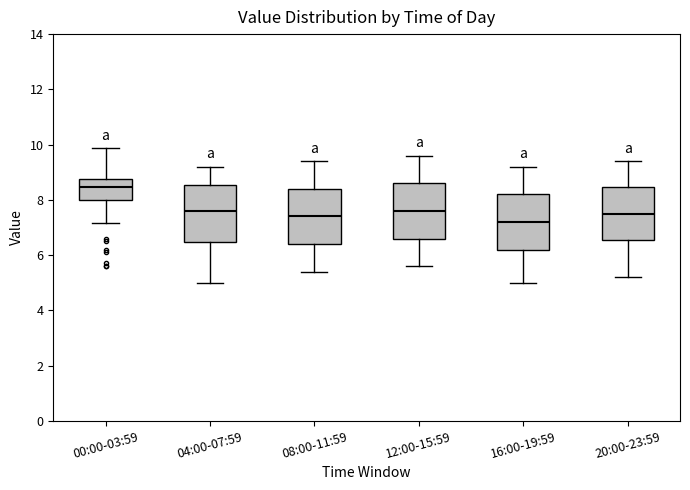

Reading left to right, read every box against the y-axis: the position of its median line, the range the box covers, and the ends of its whiskers. The values are not printed on the chart, so give them approximately, as read against the axis.

00:00-03:59: median 8.4, box 8.0 to 8.8, whiskers 7.2 to 9.8
04:00-07:59: median 7.6, box 6.4 to 8.6, whiskers 5.0 to 9.2
08:00-11:59: median 7.4, box 6.4 to 8.4, whiskers 5.4 to 9.4
12:00-15:59: median 7.6, box 6.6 to 8.6, whiskers 5.6 to 9.6
16:00-19:59: median 7.2, box 6.2 to 8.2, whiskers 5.0 to 9.2
20:00-23:59: median 7.6, box 6.6 to 8.4, whiskers 5.2 to 9.4